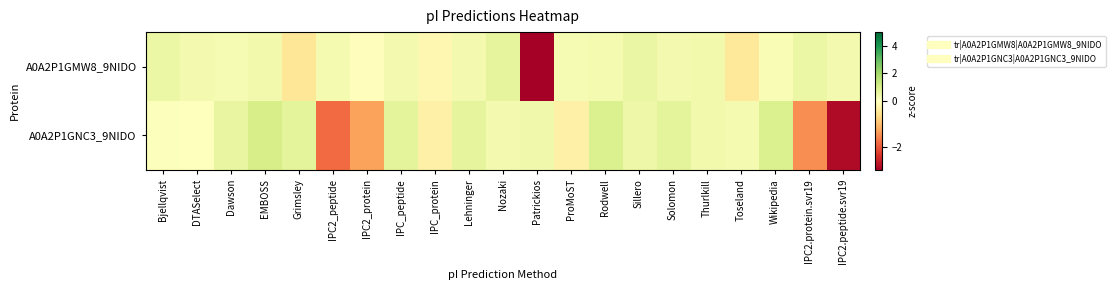

Reading right to left, transcribe all the data shown in this chart.

A0A2P1GMW8_9NIDO: IPC2.peptide.svr19=0.3	IPC2.protein.svr19=0.5	Wikipedia=0.2	Toseland=-0.4	Thurlkill=0.3	Solomon=0.3	Sillero=0.5	Rodwell=0.2	ProMoST=0.2	Patrickios=-4.3	Nozaki=0.6	Lehninger=0.3	IPC_protein=-0.1	IPC_peptide=0.3	IPC2_protein=-0.0	IPC2_peptide=0.2	Grimsley=-0.5	EMBOSS=0.3	Dawson=0.2	DTASelect=0.3	Bjellqvist=0.5
A0A2P1GNC3_9NIDO: IPC2.peptide.svr19=-2.9	IPC2.protein.svr19=-1.5	Wikipedia=0.9	Toseland=0.3	Thurlkill=0.3	Solomon=0.7	Sillero=0.4	Rodwell=0.9	ProMoST=-0.3	Patrickios=0.4	Nozaki=0.3	Lehninger=0.6	IPC_protein=-0.3	IPC_peptide=0.7	IPC2_protein=-1.3	IPC2_peptide=-1.8	Grimsley=0.7	EMBOSS=1.0	Dawson=0.6	DTASelect=0.0	Bjellqvist=0.1